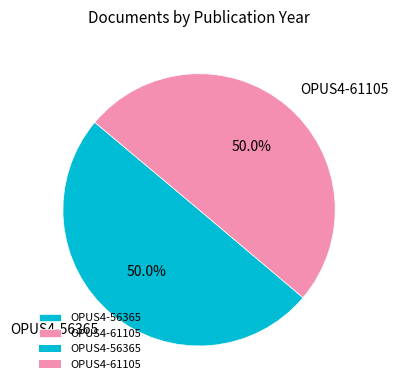

What portion of the pie excludes OPUS4-61105?

50.0%